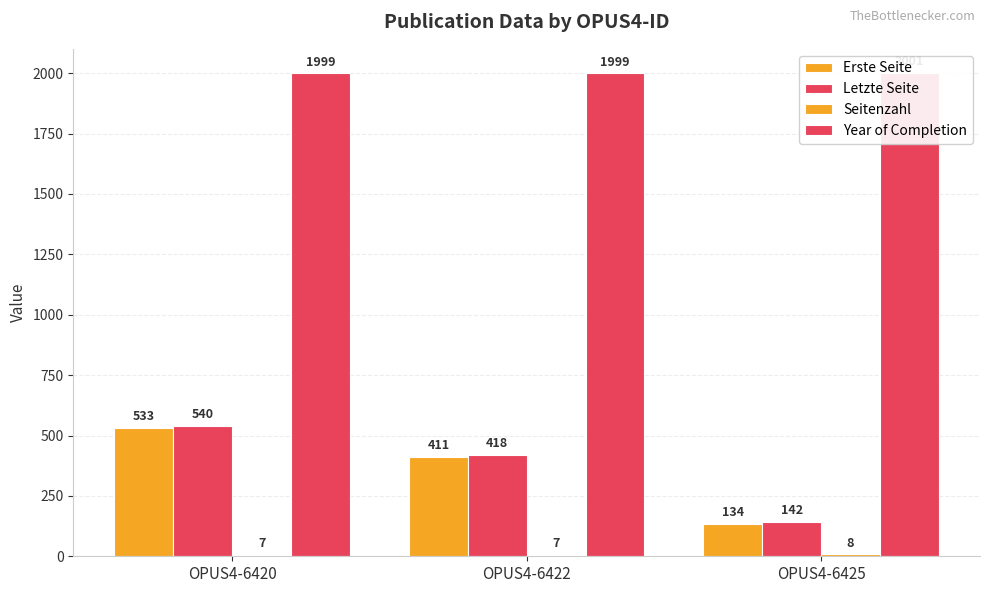

Rank the categories by Letzte Seite value from lowest to highest.

OPUS4-6425, OPUS4-6422, OPUS4-6420